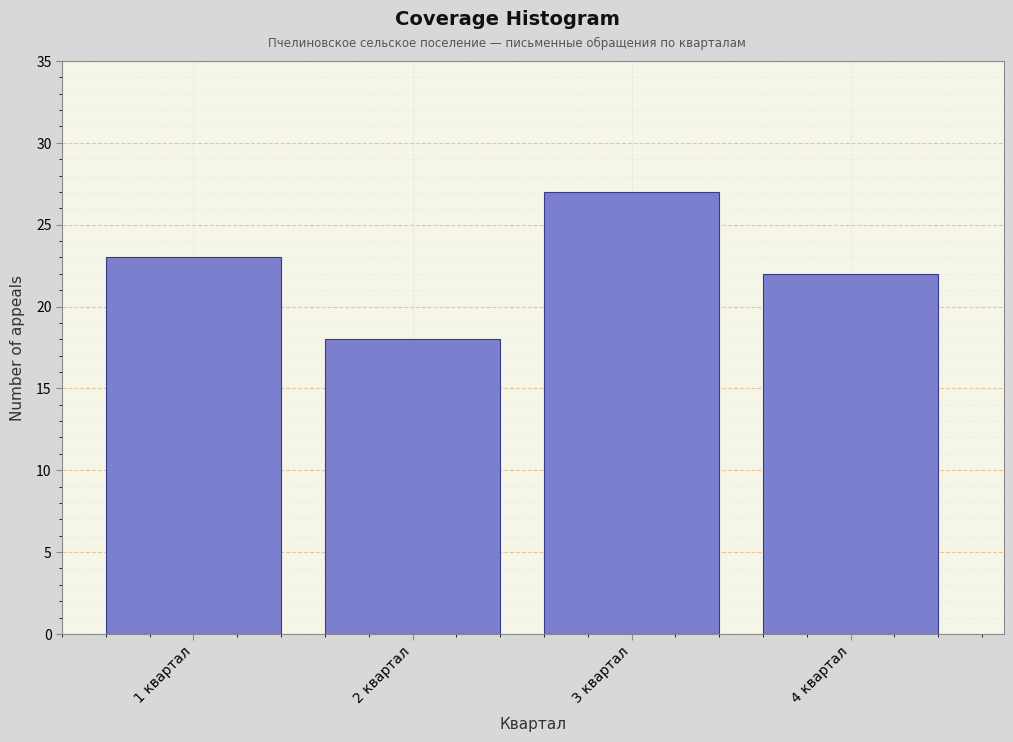

Reading left to right, transcribe all the data shown in this chart.

1 квартал=23	2 квартал=18	3 квартал=27	4 квартал=22